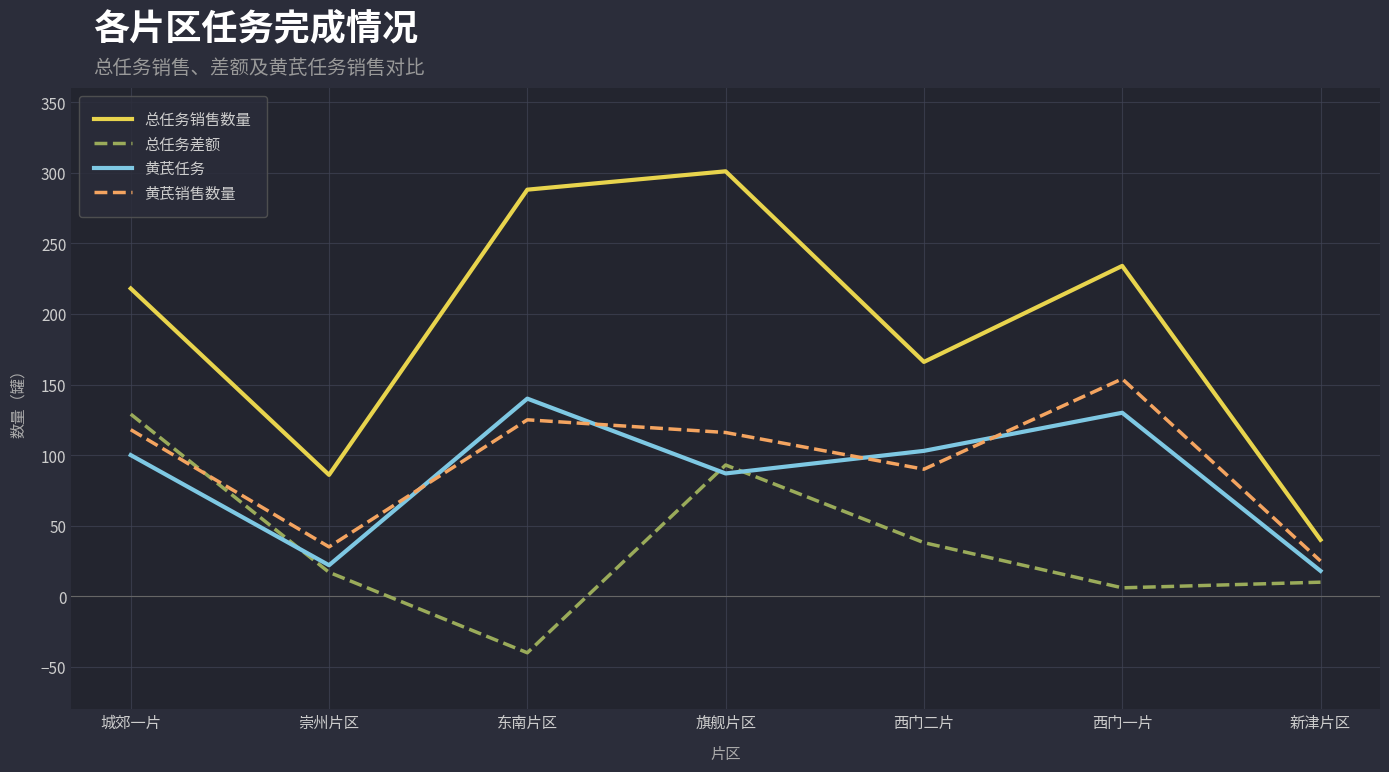

How many lines are shown in the chart?

4